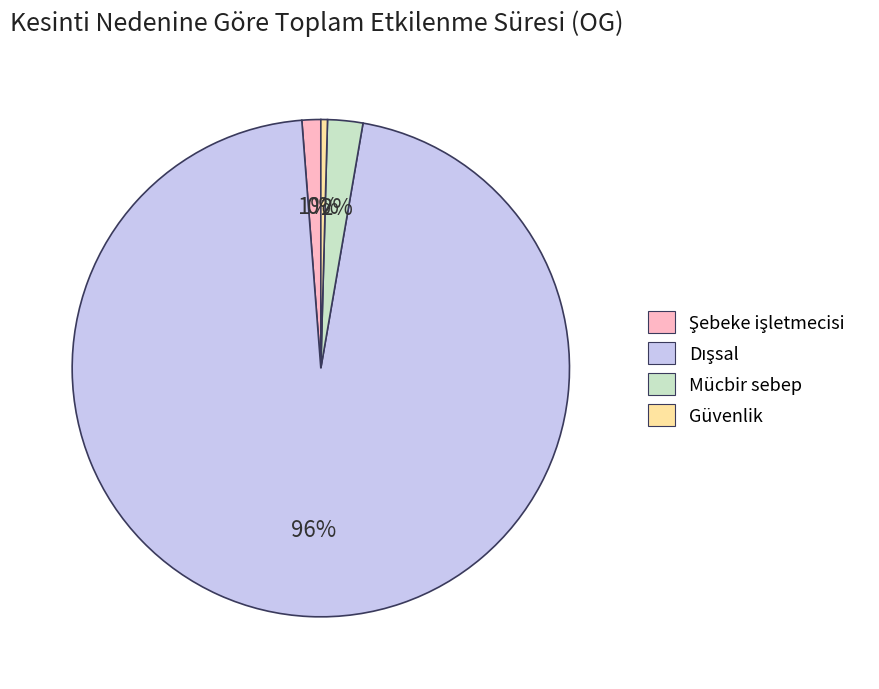

Count the number of slices in the pie.

4